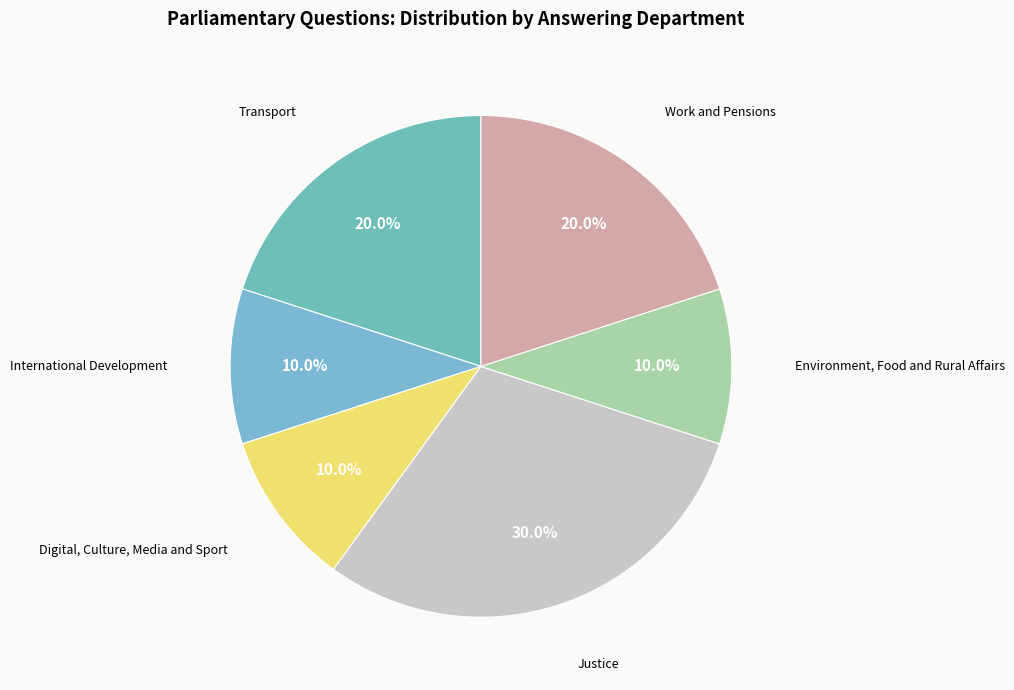

How many slices are in this pie chart?

6